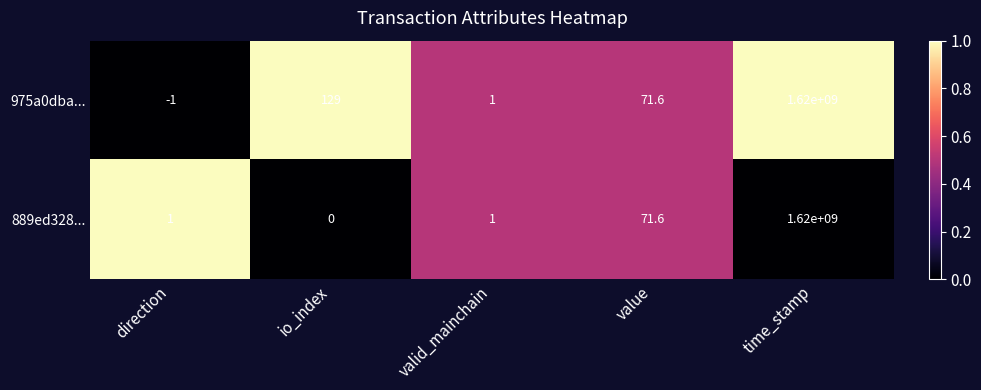

The 889ed328... series shows 0.6 at valid_mainchain. True or false?

False